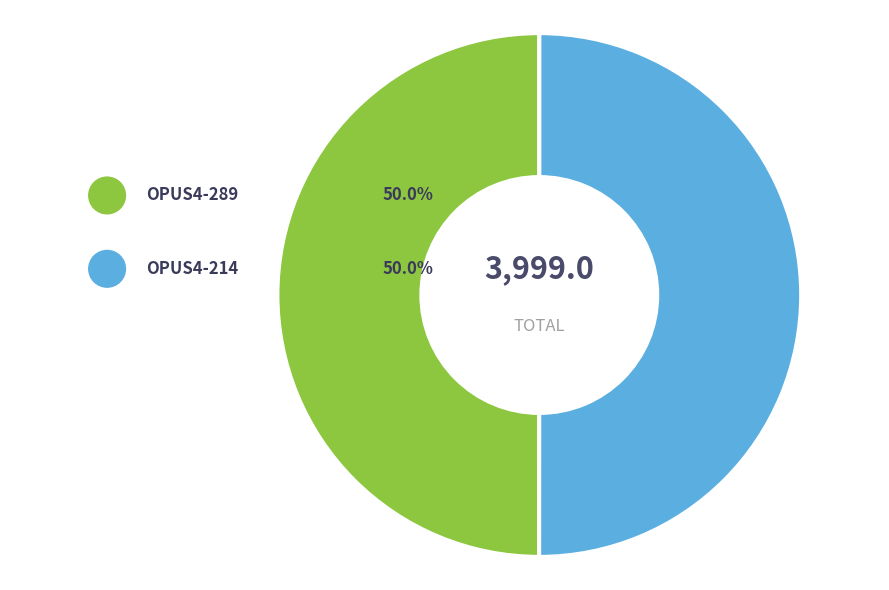

Combined, do OPUS4-214 and OPUS4-289 account for over 50%?

Yes